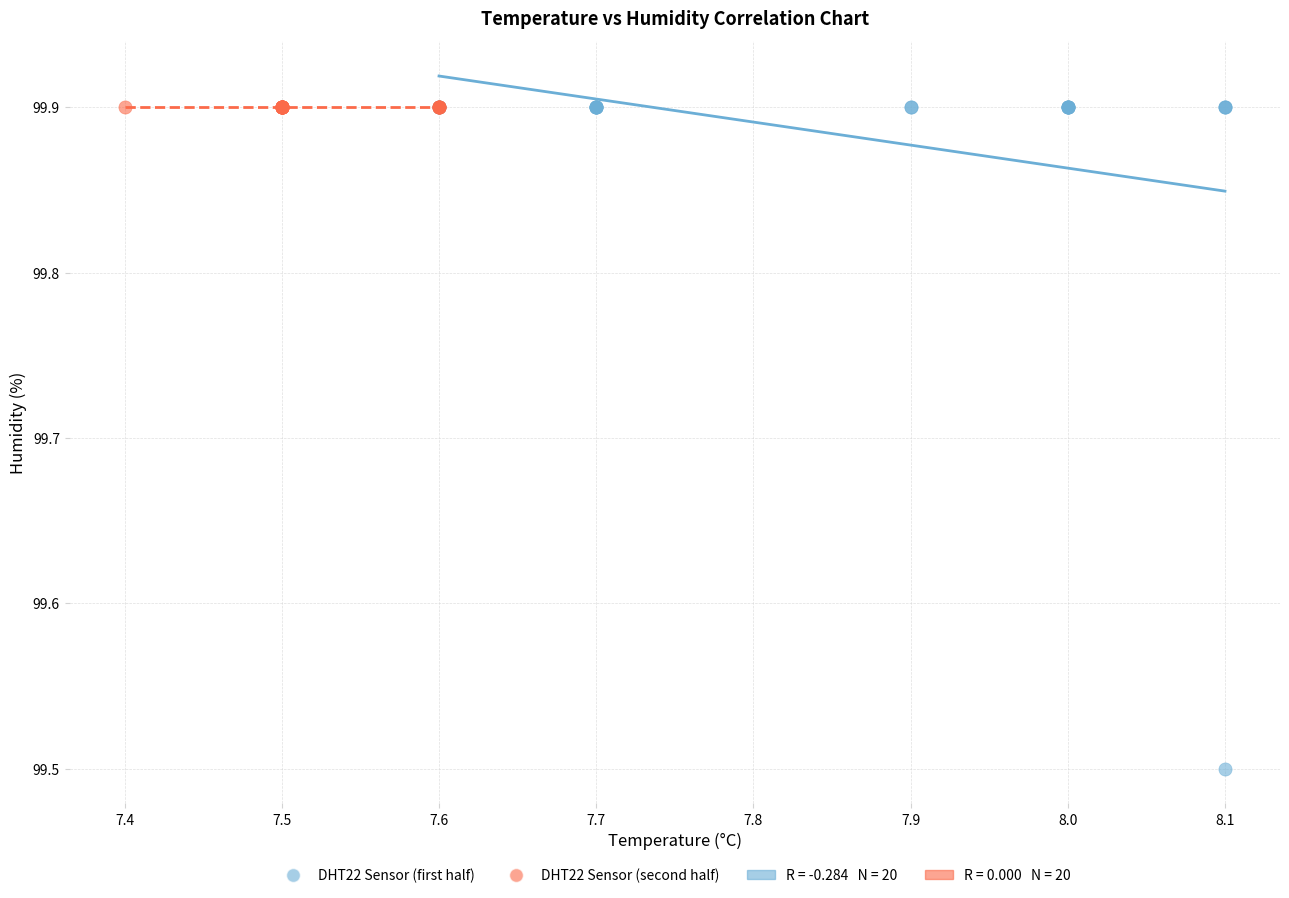

Which series contains the lowest Y value?

DHT22 Sensor (first half)